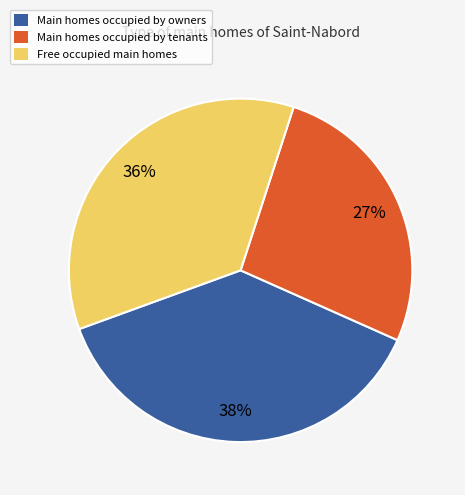

Do Main homes occupied by tenants and Main homes occupied by owners together represent more than half of the pie?

Yes